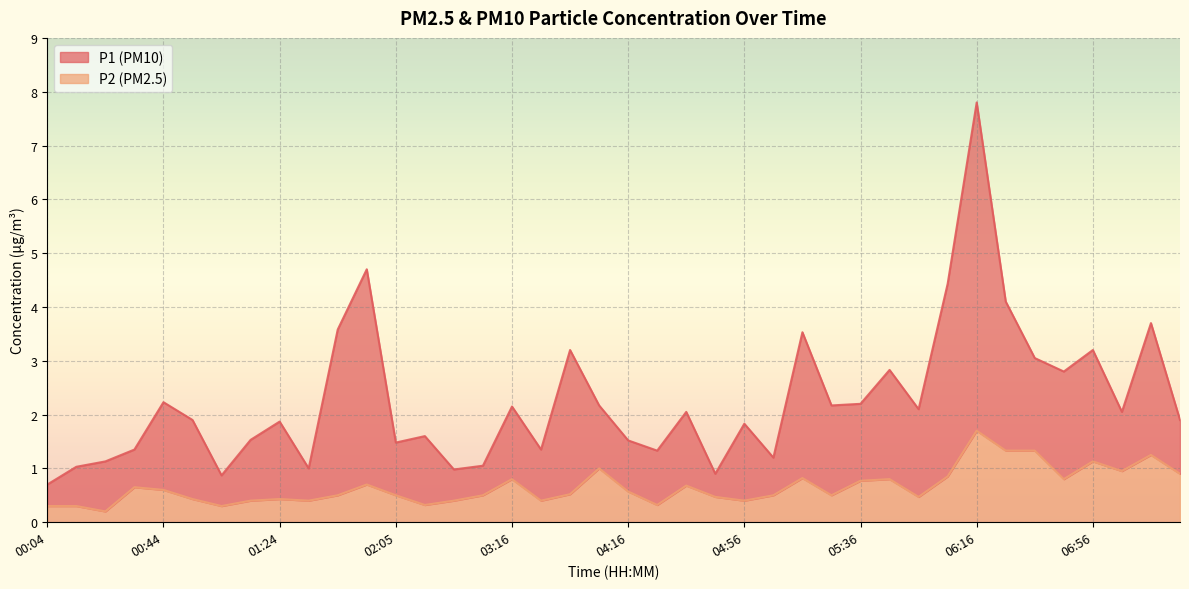

What is the difference between the second highest and second lowest values in the P1 series?

3.8